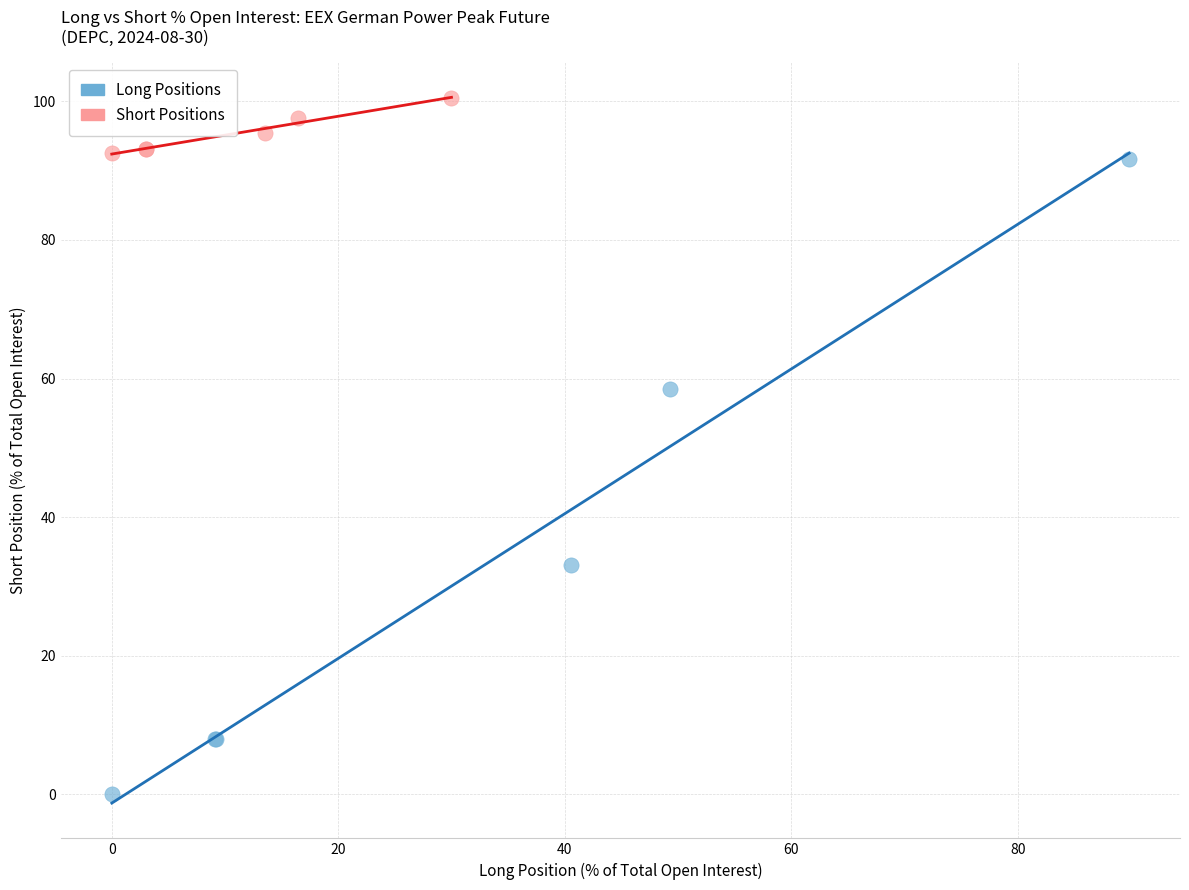

Which series has the largest Y range (max minus min)?

Long Positions